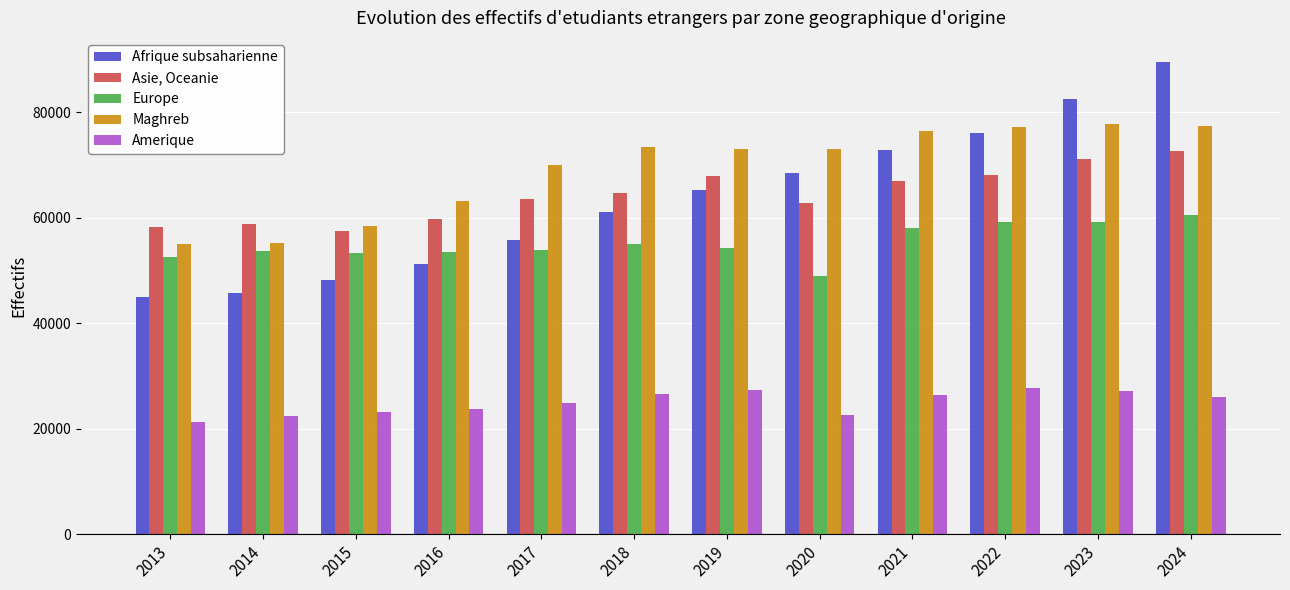

At which label is Afrique subsaharienne closest to 67283?

2020